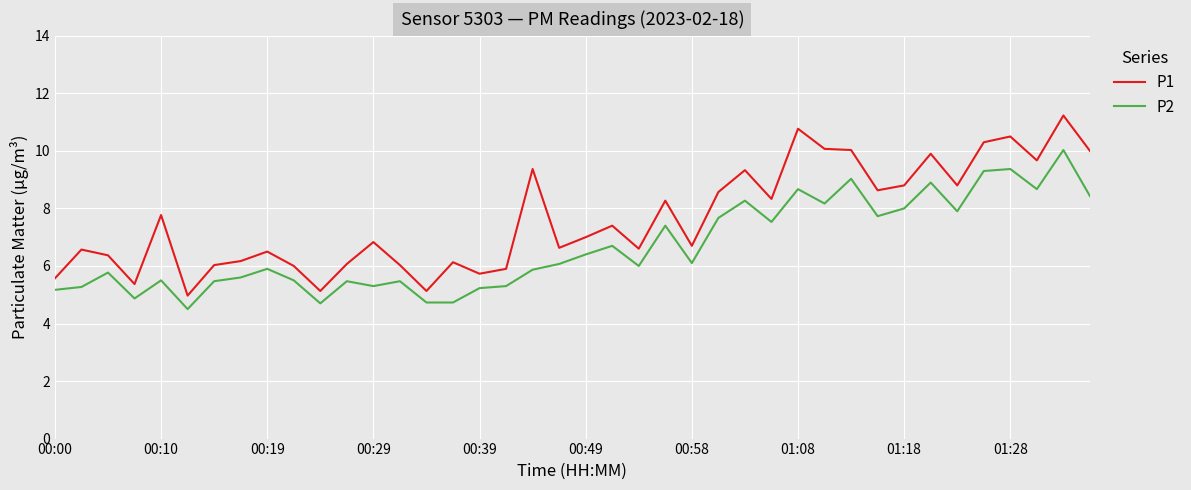

What is the minimum value shown in the chart?

4.5